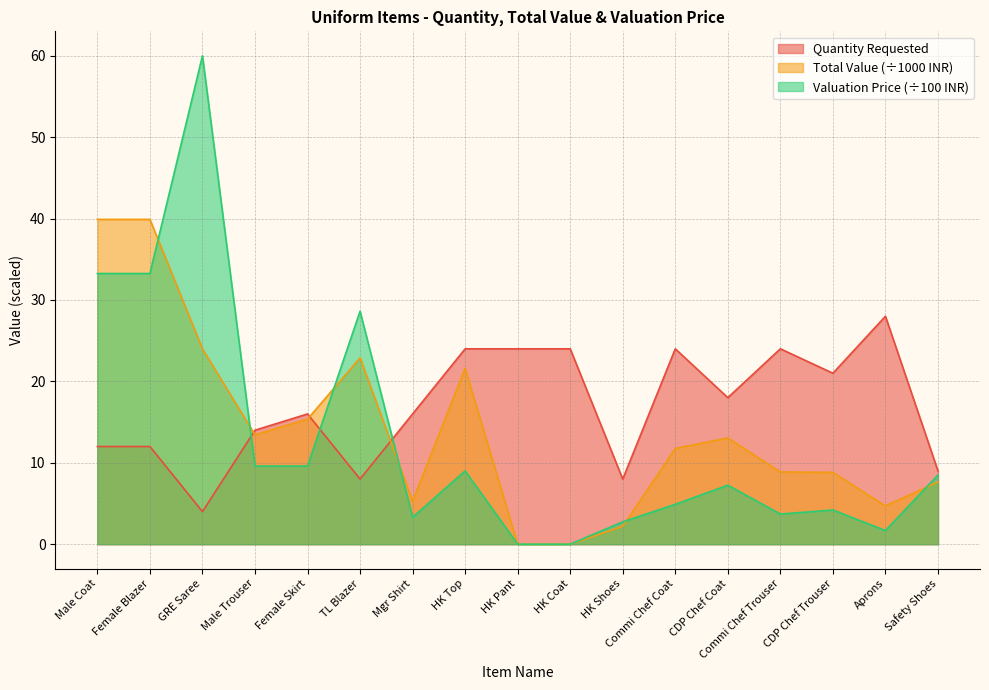

Rank the series at HK Top from lowest to highest value.

Valuation Price (÷100 INR), Total Value (÷1000 INR), Quantity Requested